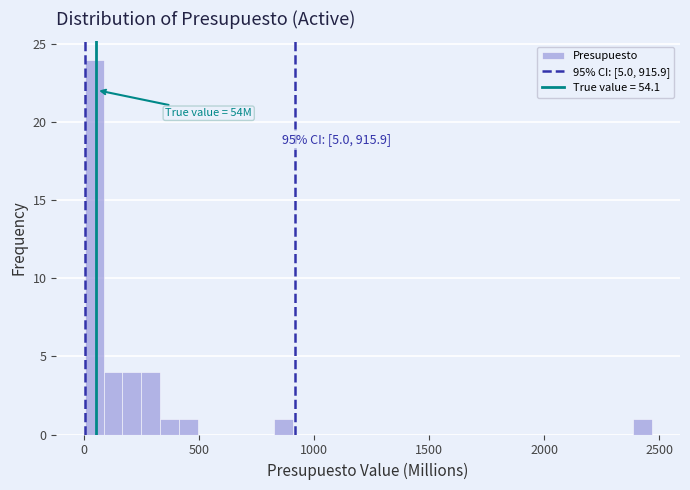

Read against the x-axis, roughly where is the centre of the tallest bar?

50